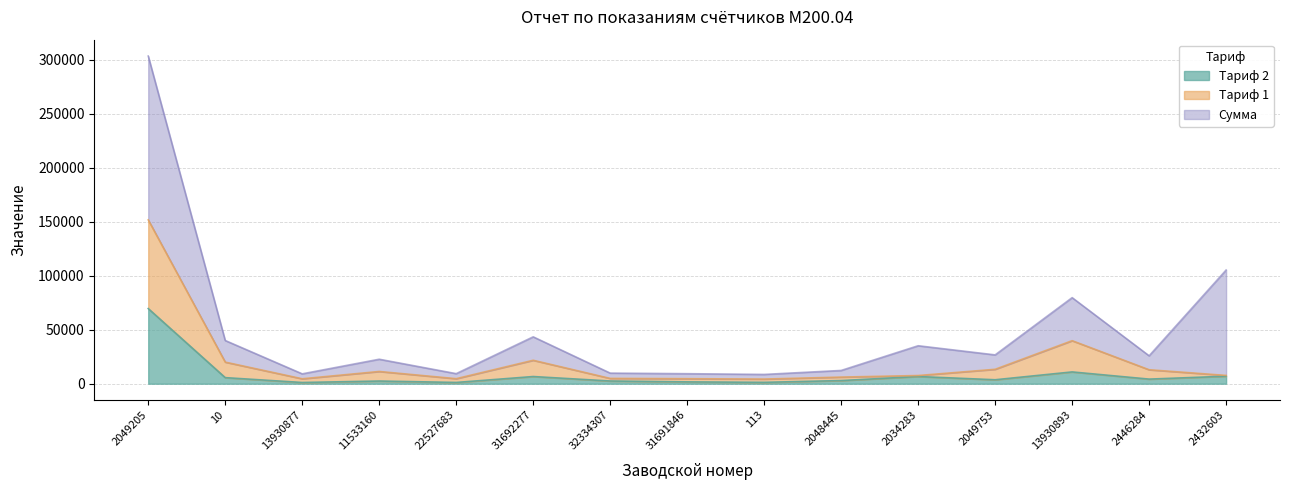

How many categories are shown in the chart?

15